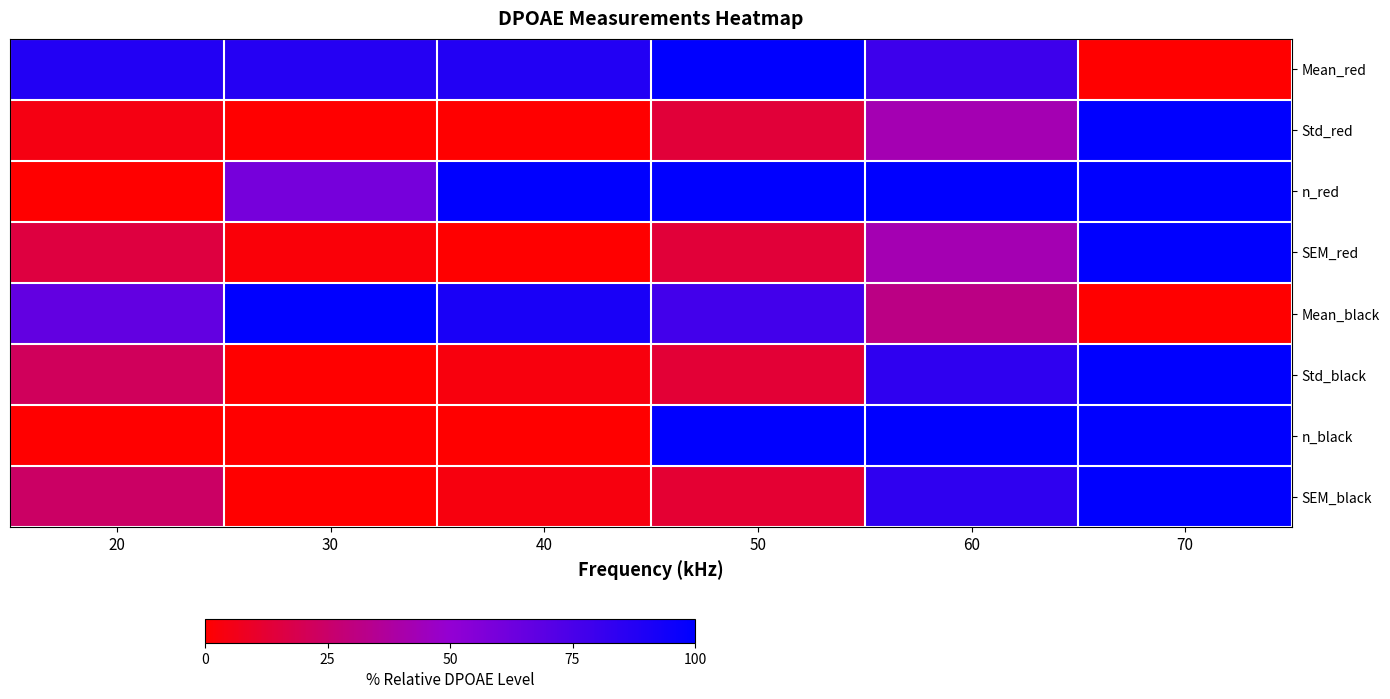

How many series are shown in this chart?

8